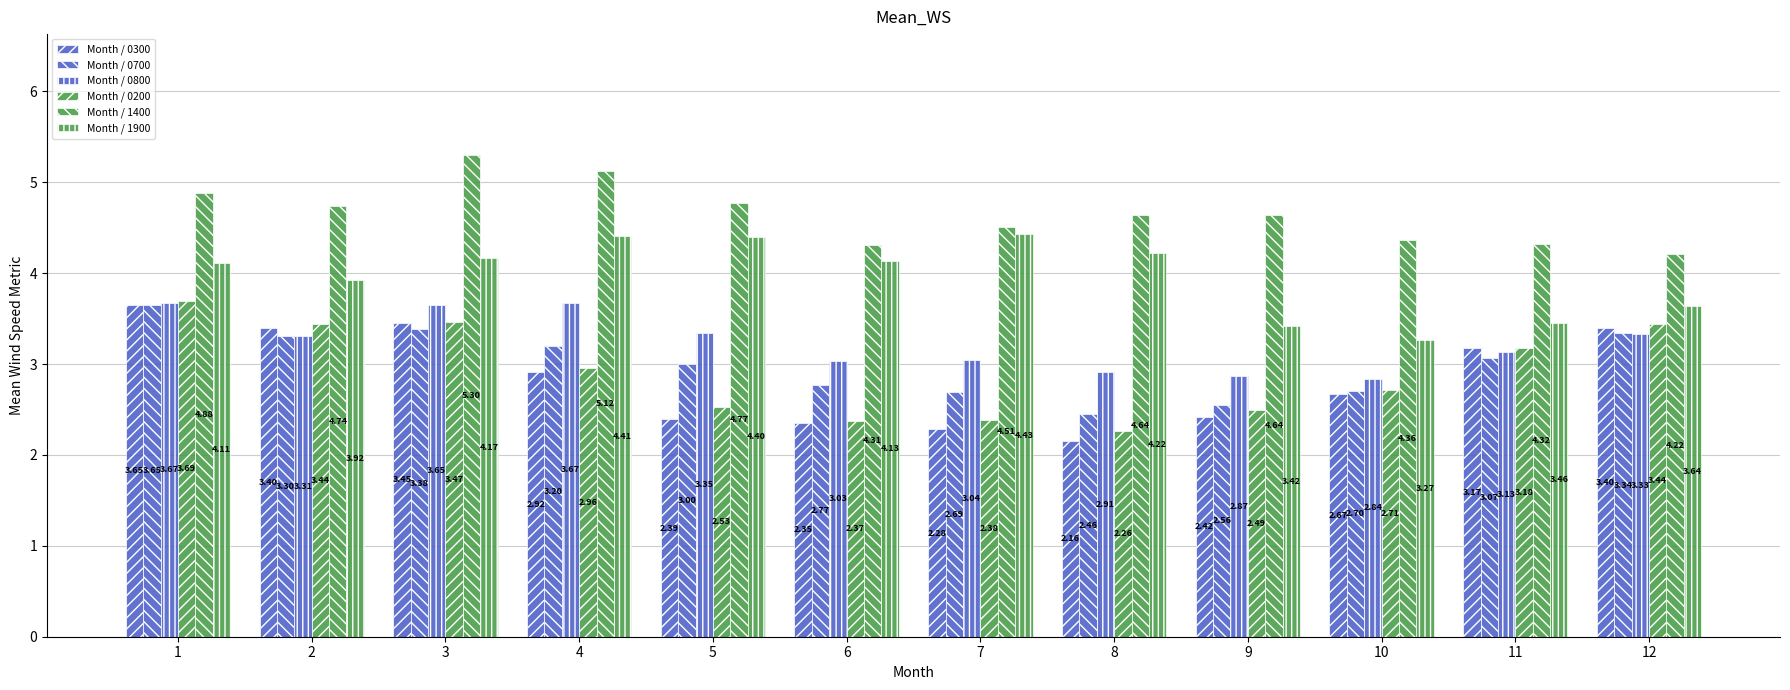

The Month / 0800 series shows 5.2 at 12. True or false?

False